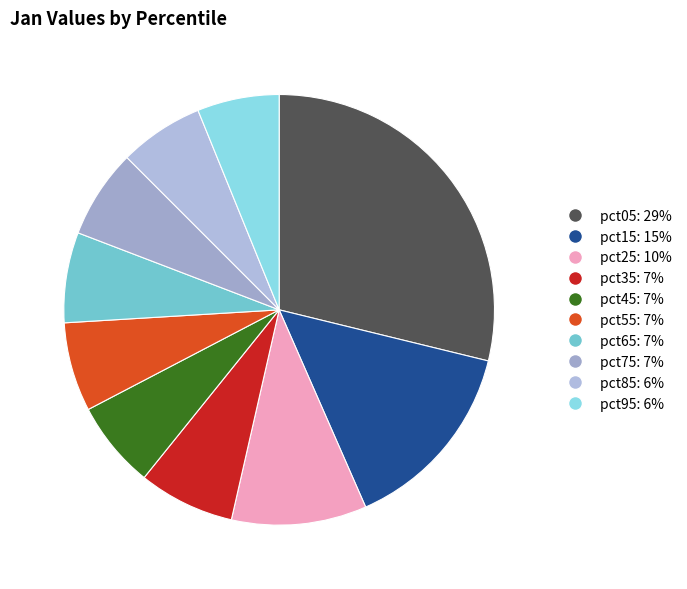

True or false: pct35 accounts for 7% of the total.

True